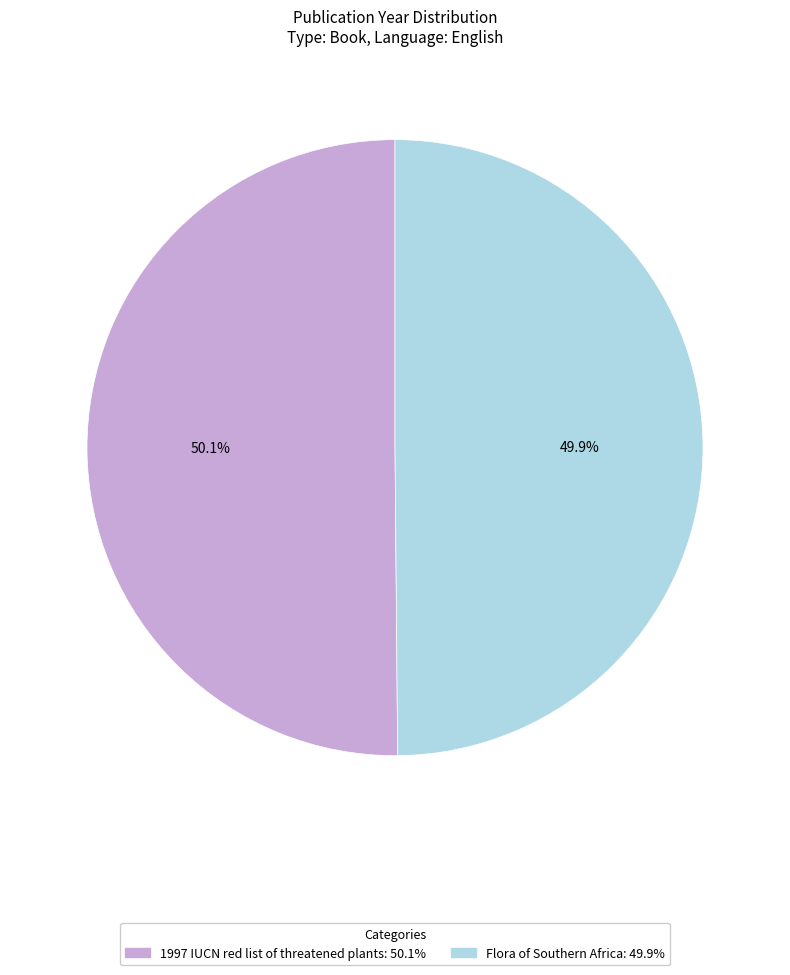

Is there any slice that represents more than half of the pie?

Yes